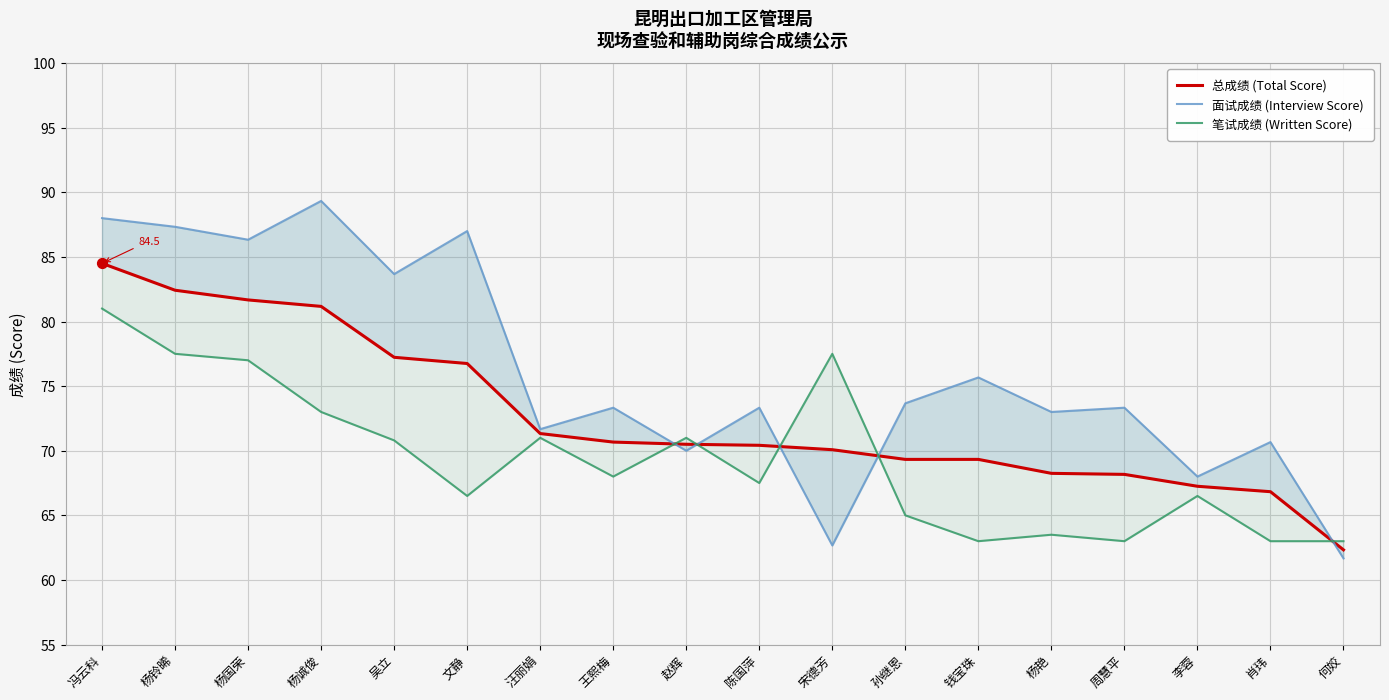

What is the total value across all series at 李蓉?

201.8